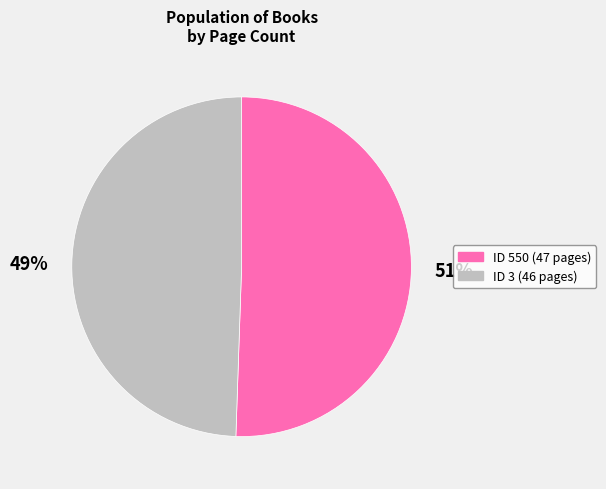

Is there a majority slice in this chart?

Yes